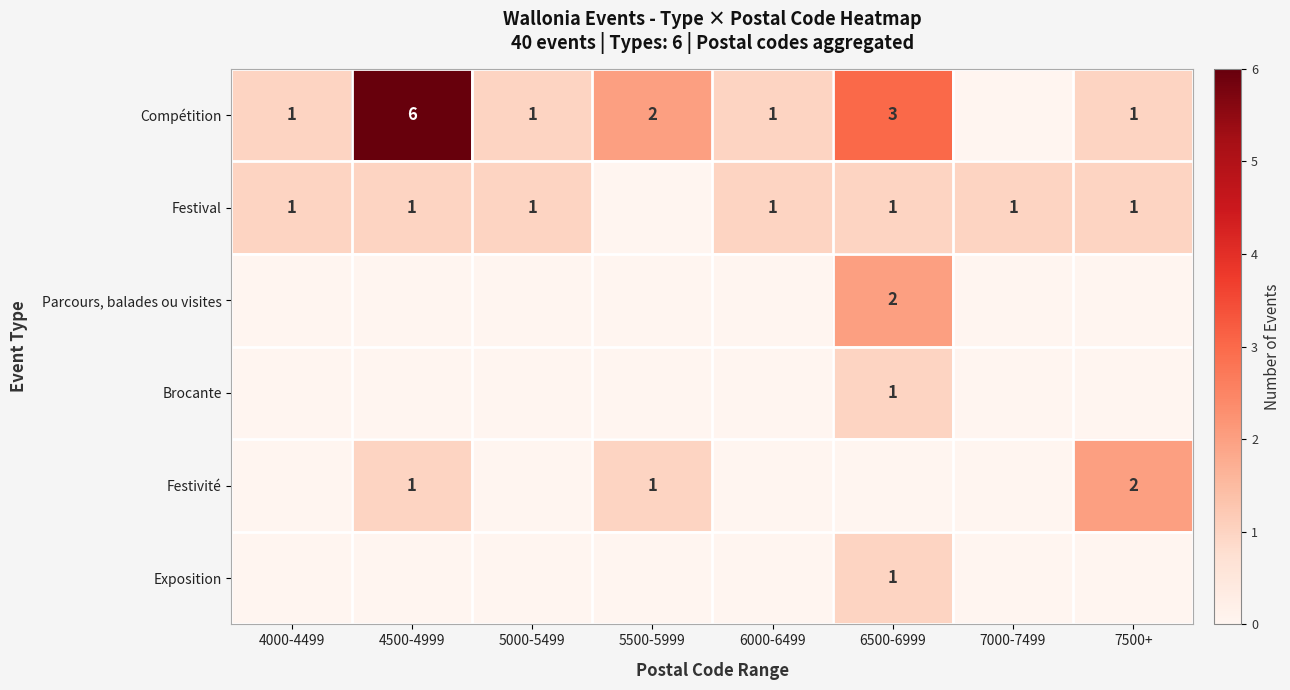

True or false: Exposition has a value of 1 at 6500-6999.

True